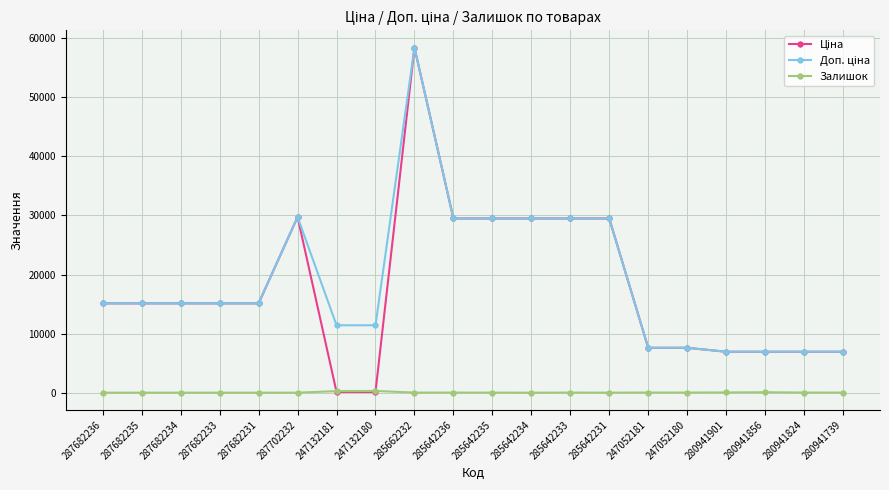

What is the sum of all Залишок values?

774.0